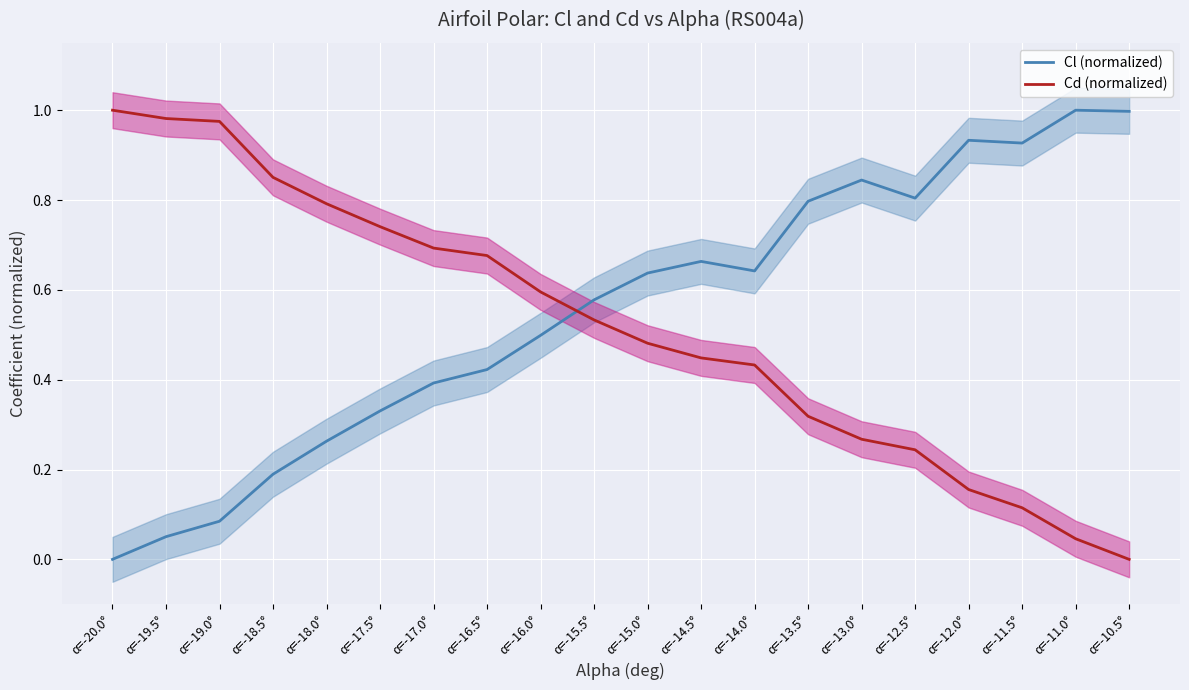

What is the total value across all series at α=-16.0°?

1.1